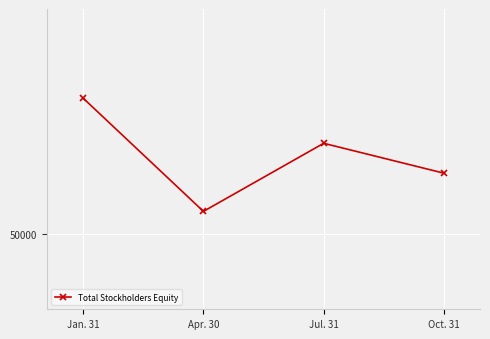

Is this an area chart (filled region under the line)?

No